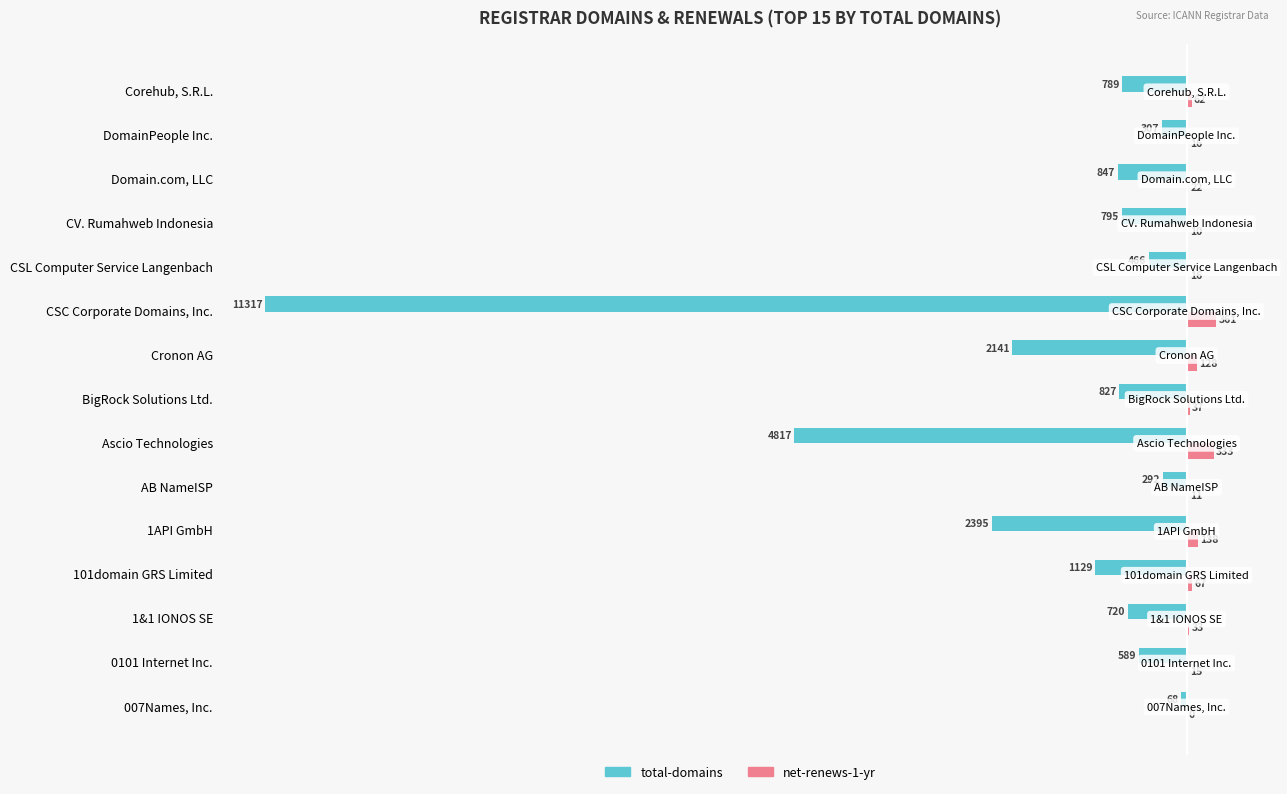

What are all the series names shown in the legend?

total-domains, net-renews-1-yr